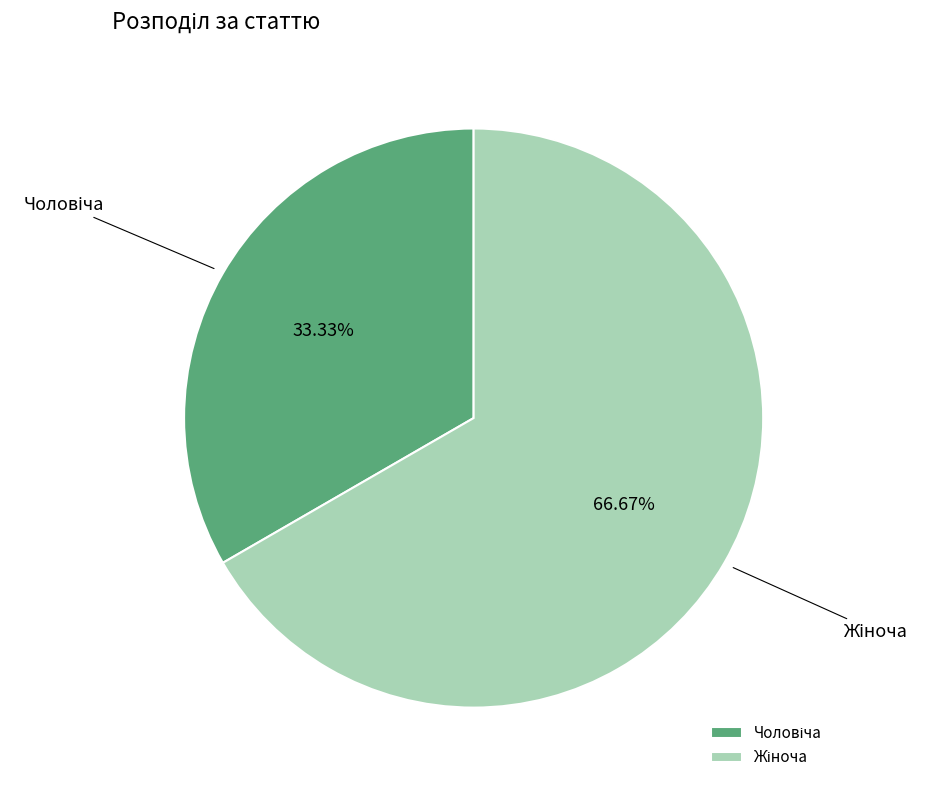

Does any single category account for the majority?

Yes